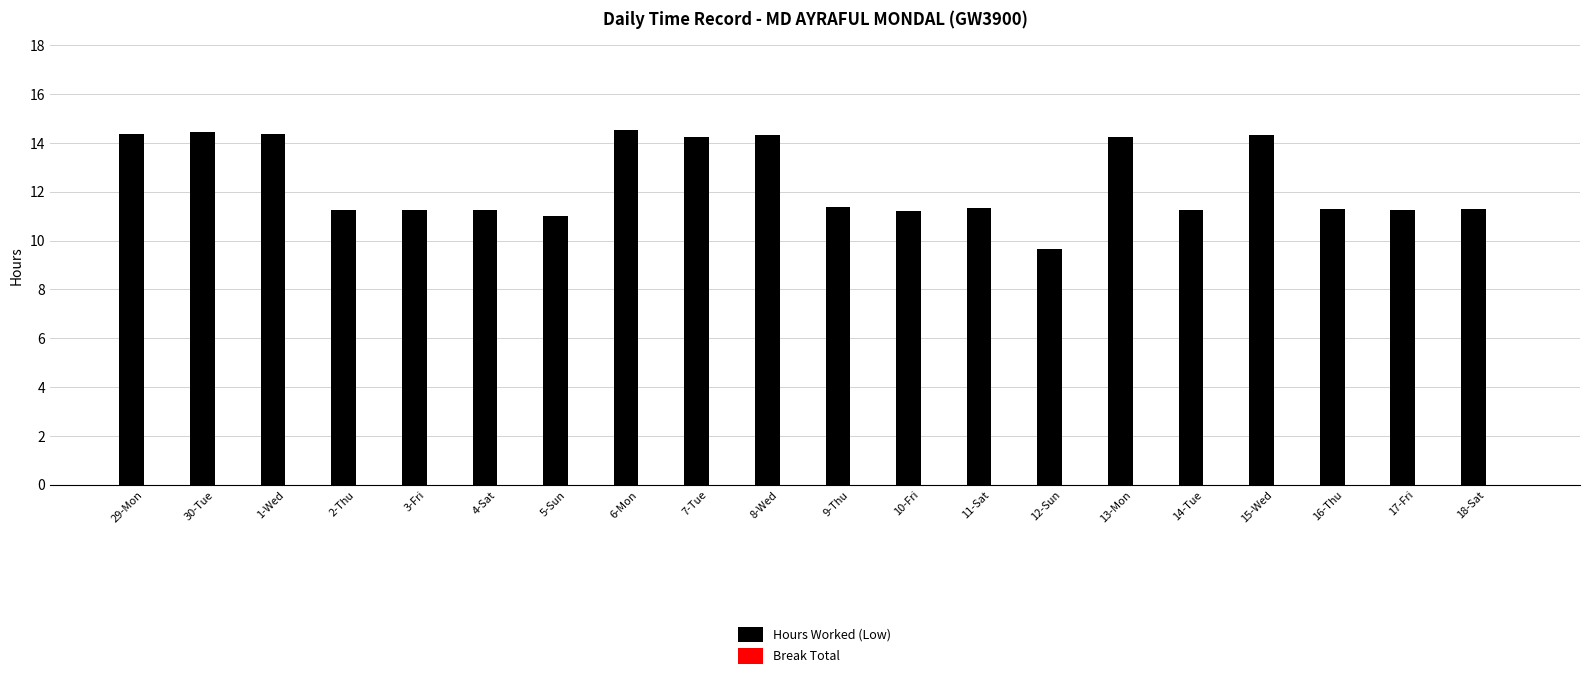

What is the ratio of the value at 13-Mon to the value at 16-Thu?

1.3